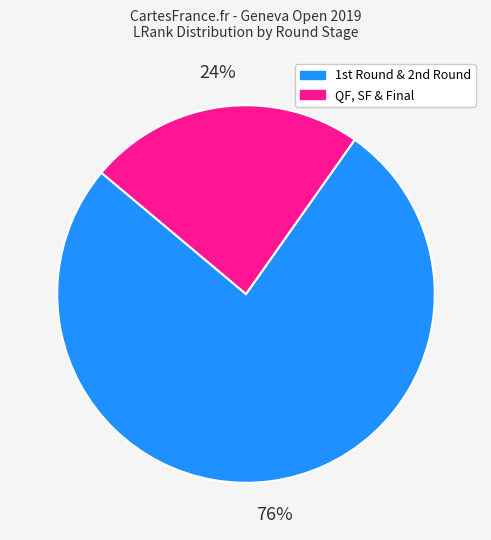

Rank the categories by value from lowest to highest.

QF, SF & Final, 1st Round & 2nd Round